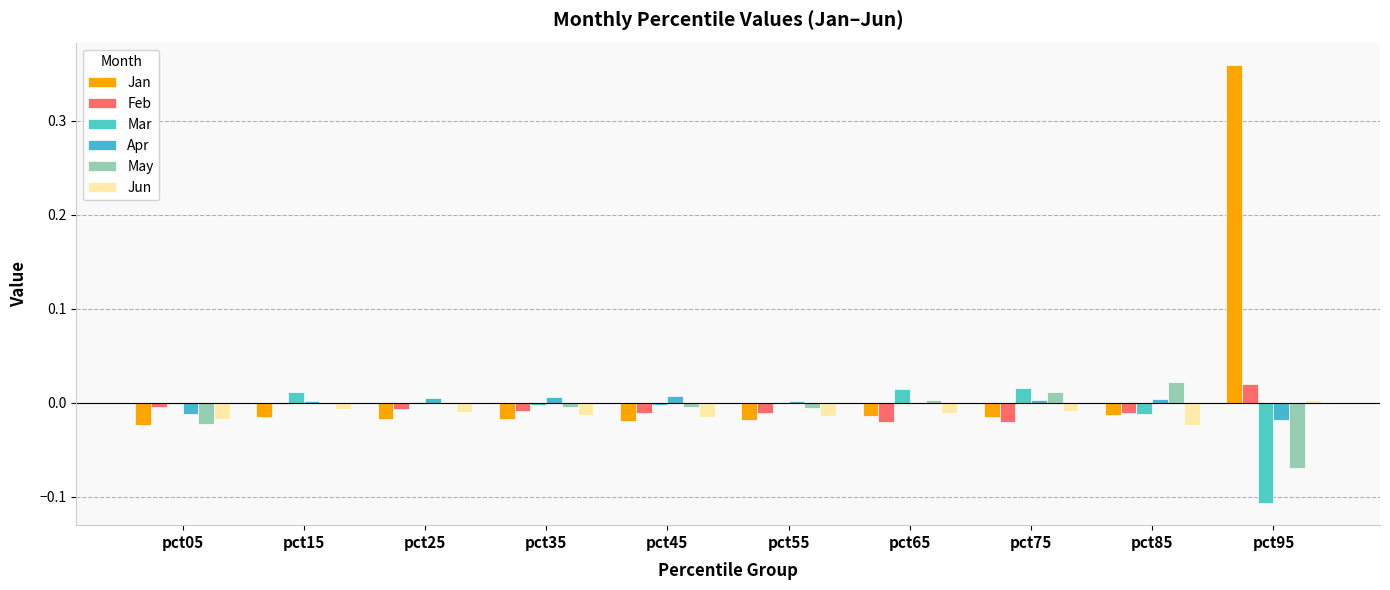

How many groups of bars are there?

10